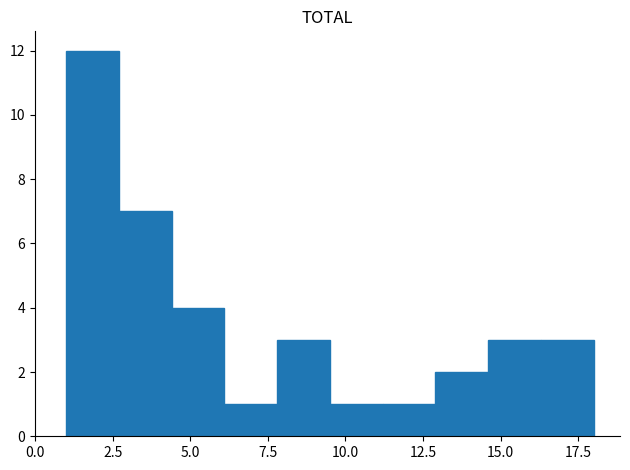

Around what value on the x-axis is the tallest bar? Give the approximate position of its centre, as read against the axis.

2.0